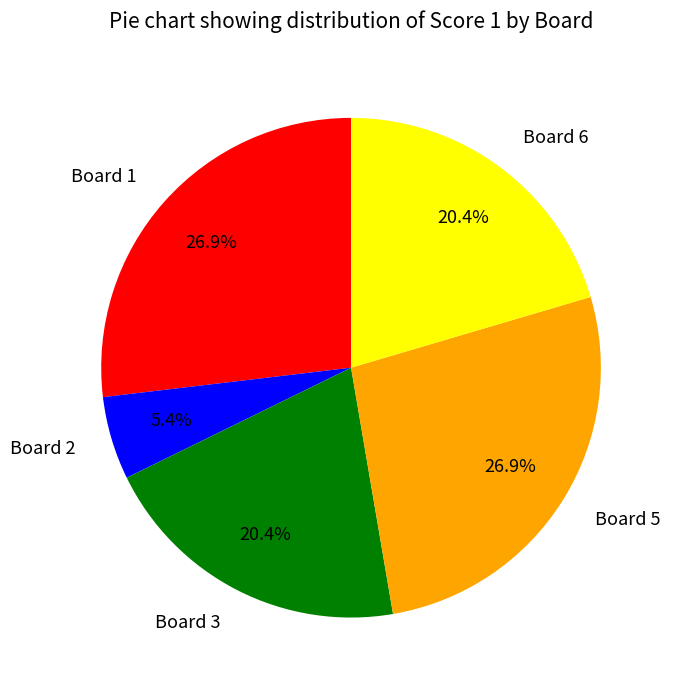

How many slices are in this pie chart?

5